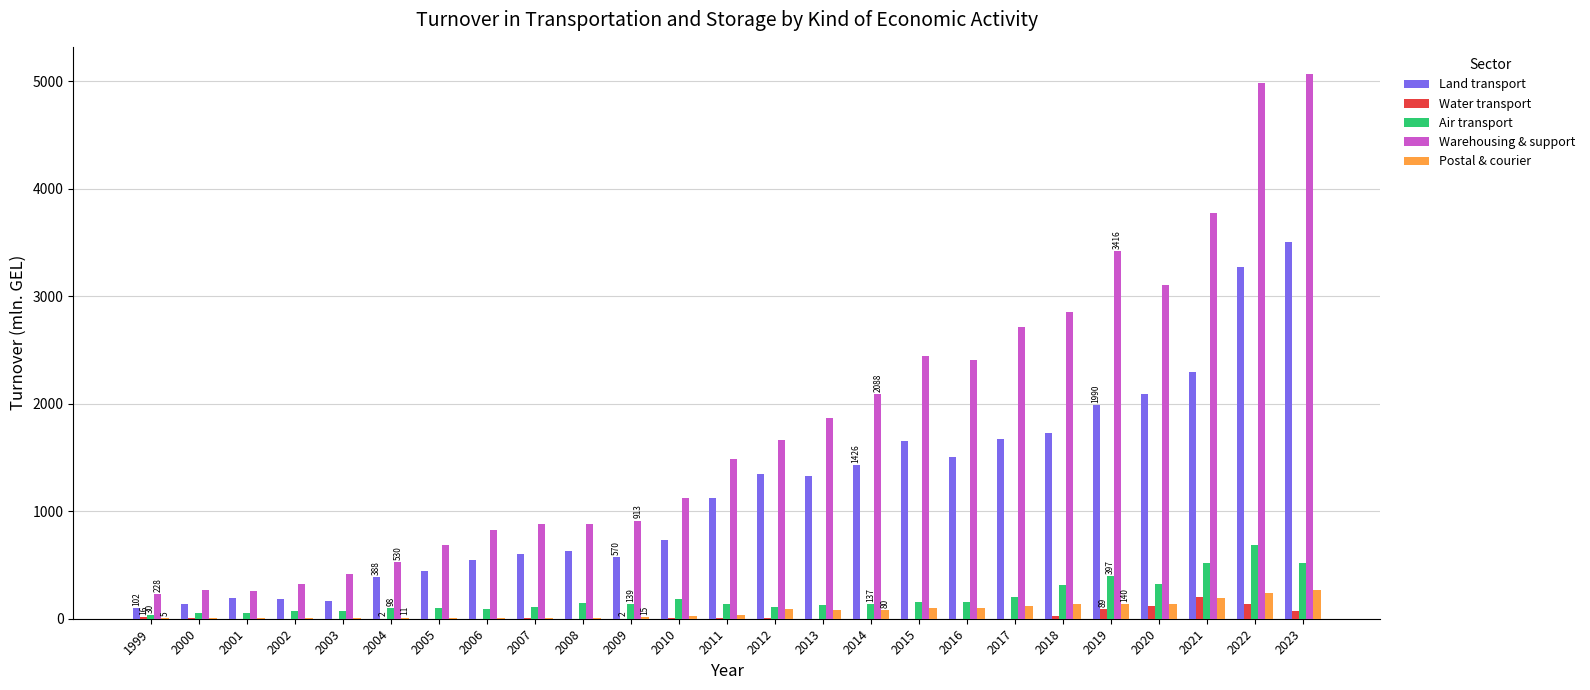

Is it true that Warehousing & support equals 828.4 at 2006?

True